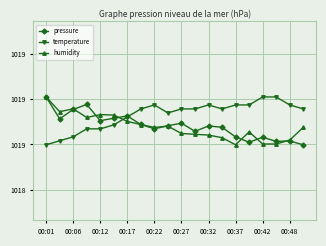

What are all the series names shown in the legend?

pressure, temperature, humidity